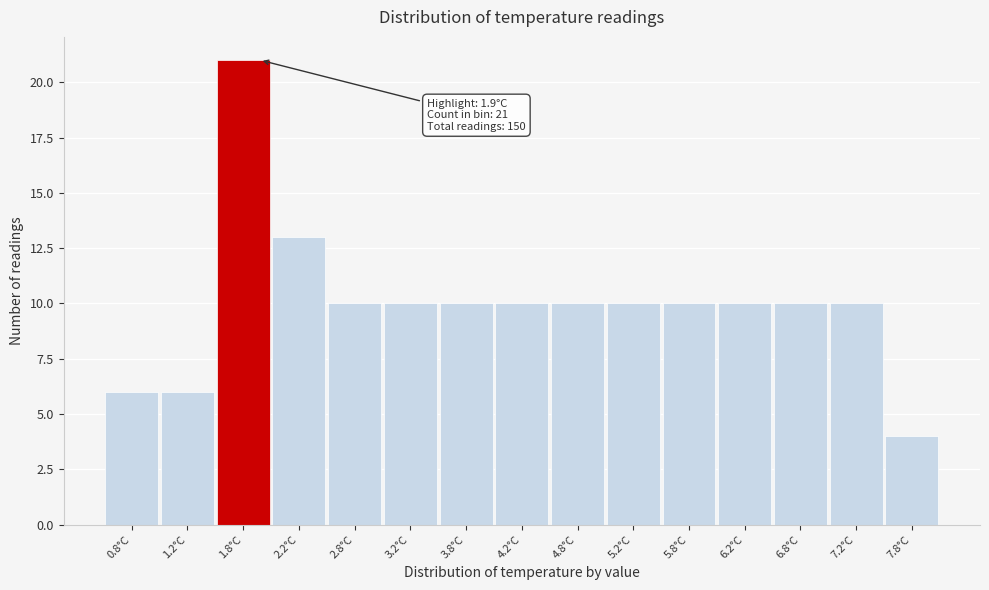

Over which range of the x-axis is the bar tallest?

1.5 to 2.0